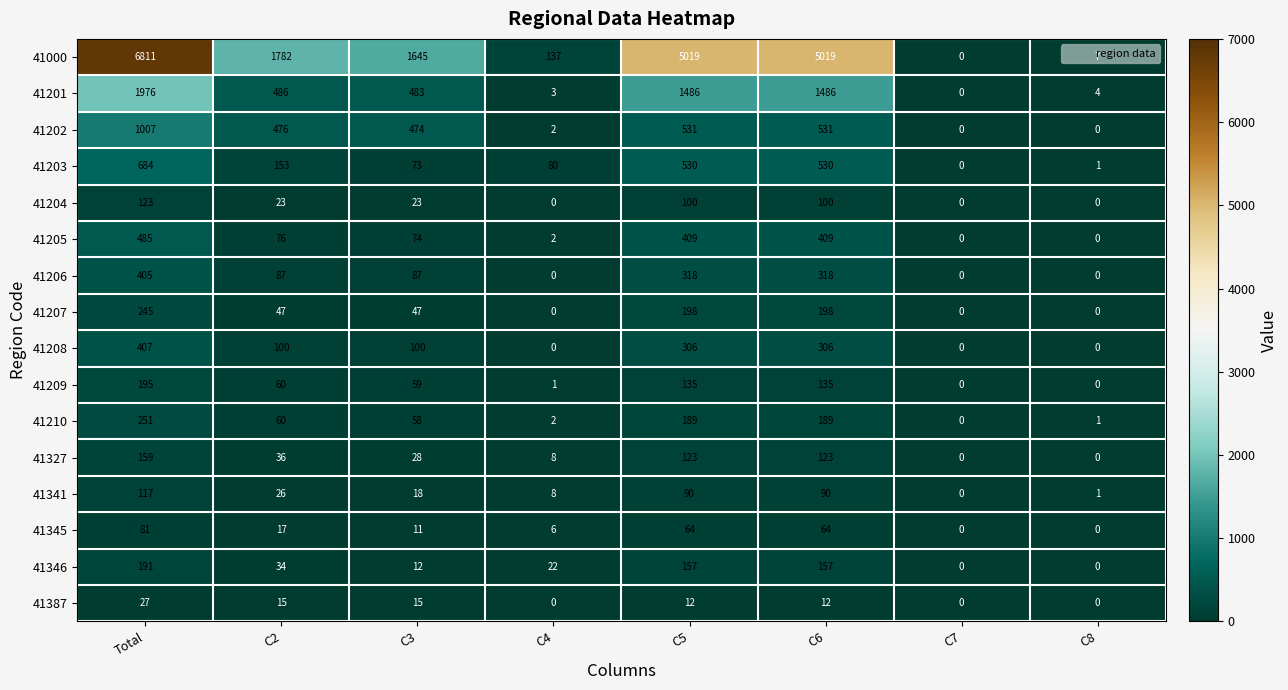

At which label does 41207 reach its peak?

Total